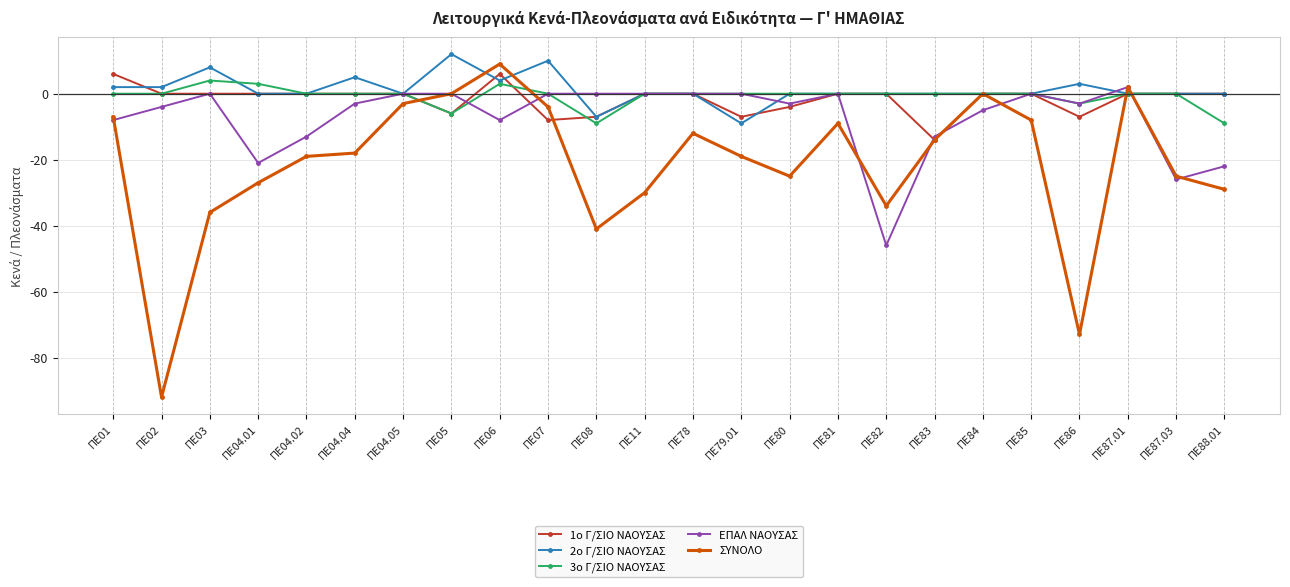

What is the label of the 19th point from the left?

ΠΕ84